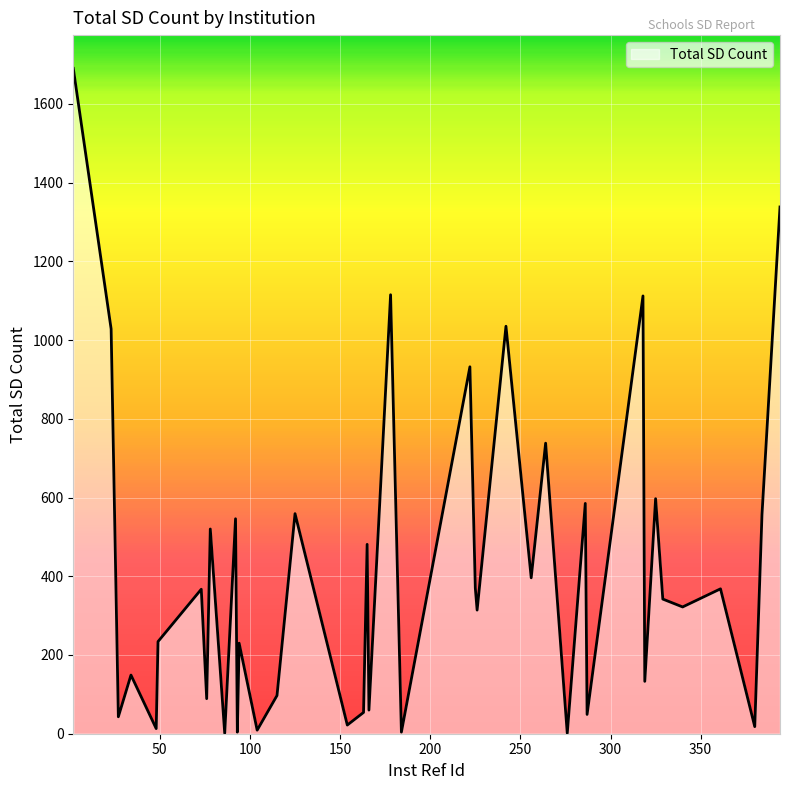

What is the difference between the maximum and minimum values?

1689